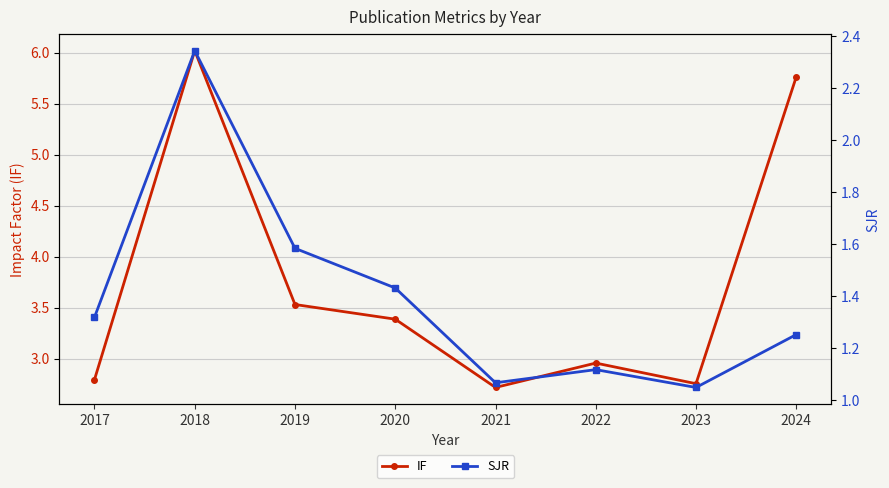

Which series has the largest total across all categories?

IF